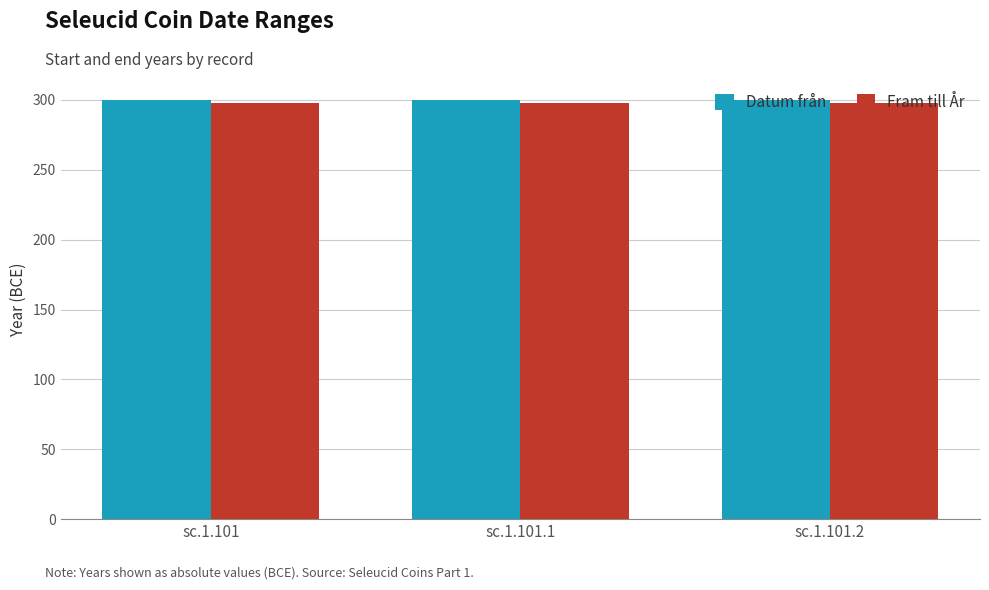

What is the minimum value for Datum från?

300